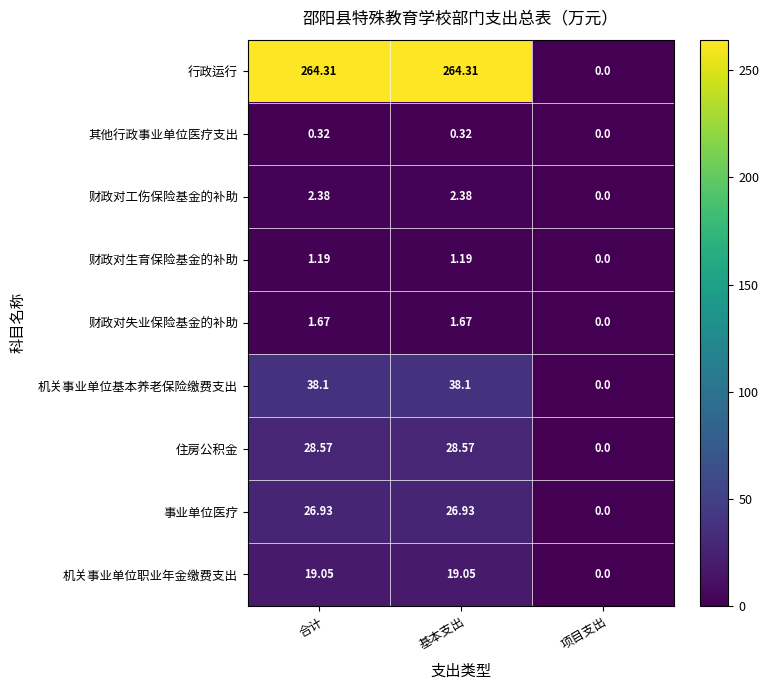

Which category has the lowest value in the 其他行政事业单位医疗支出 series?

项目支出